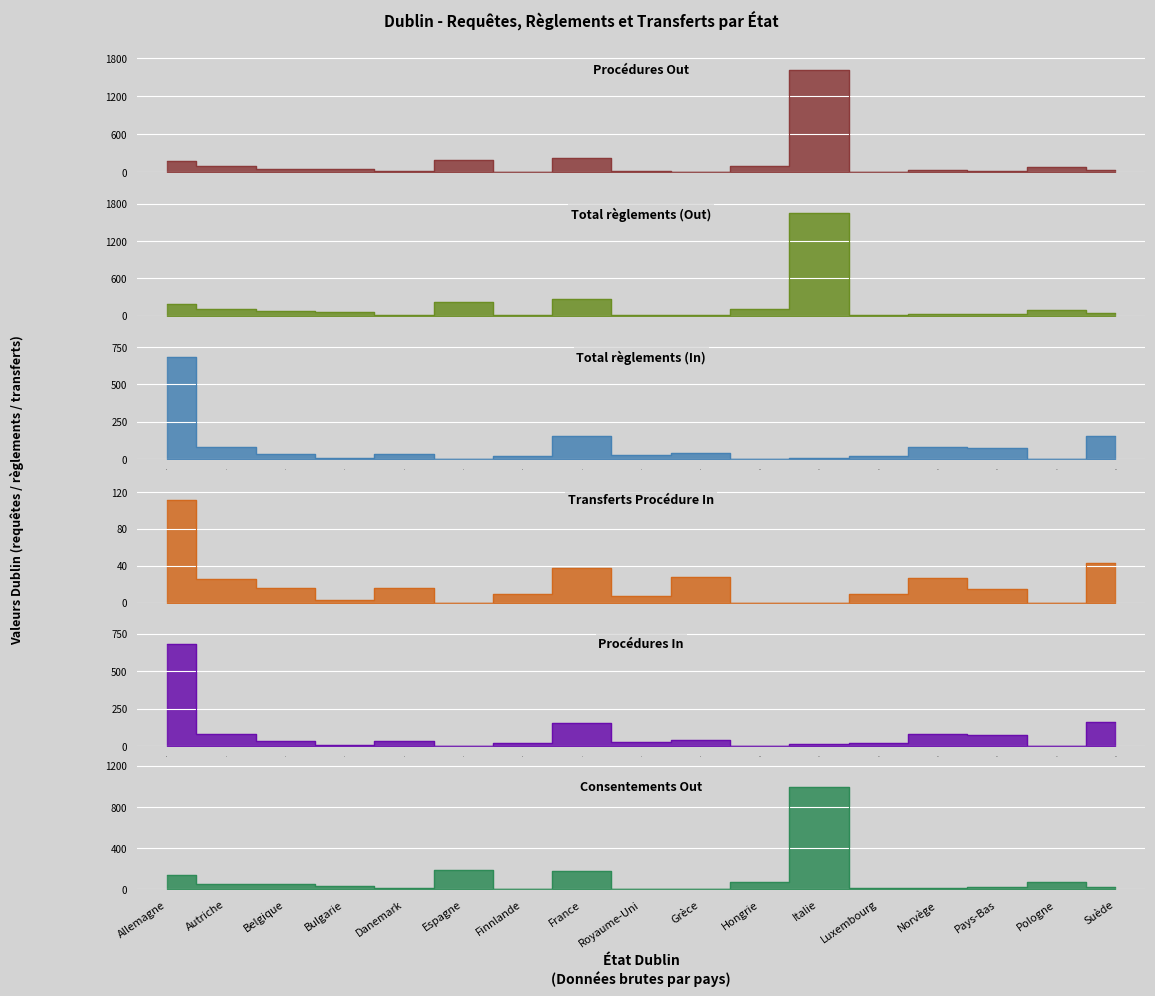

Which series has the largest total across all categories?

Total règlements (Out)